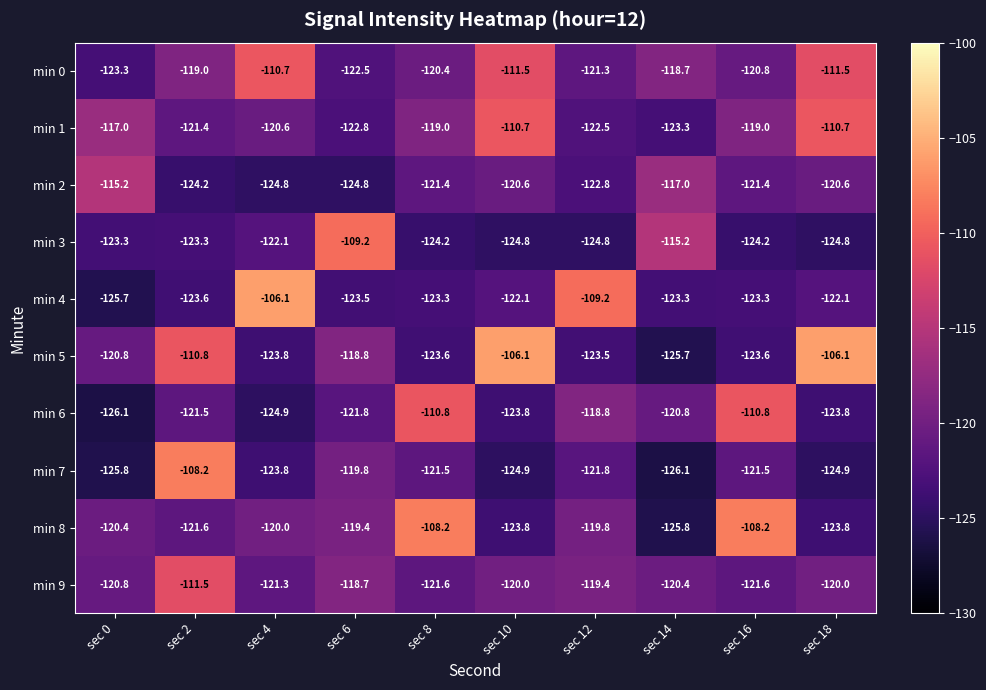

What is the highest value of the min 4 series?

-106.1